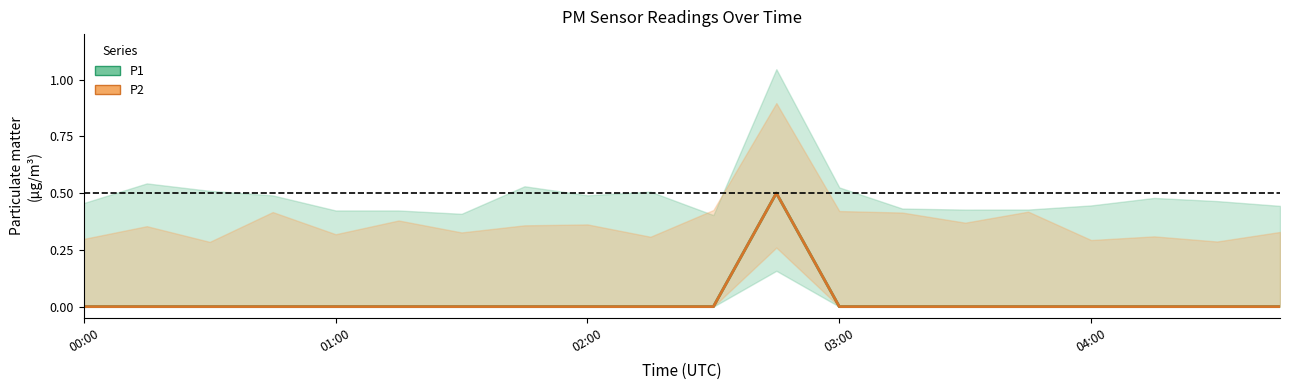

Which has a higher value, 5 or 19?

5